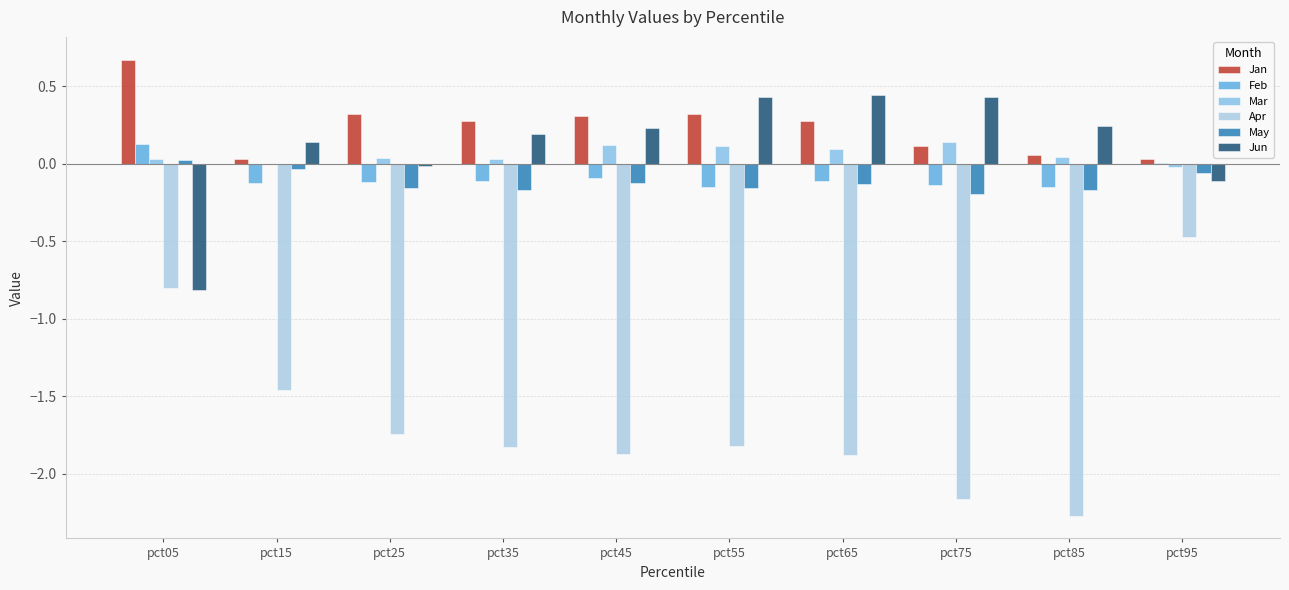

What is the spread (max minus min) of values at pct05?

1.5